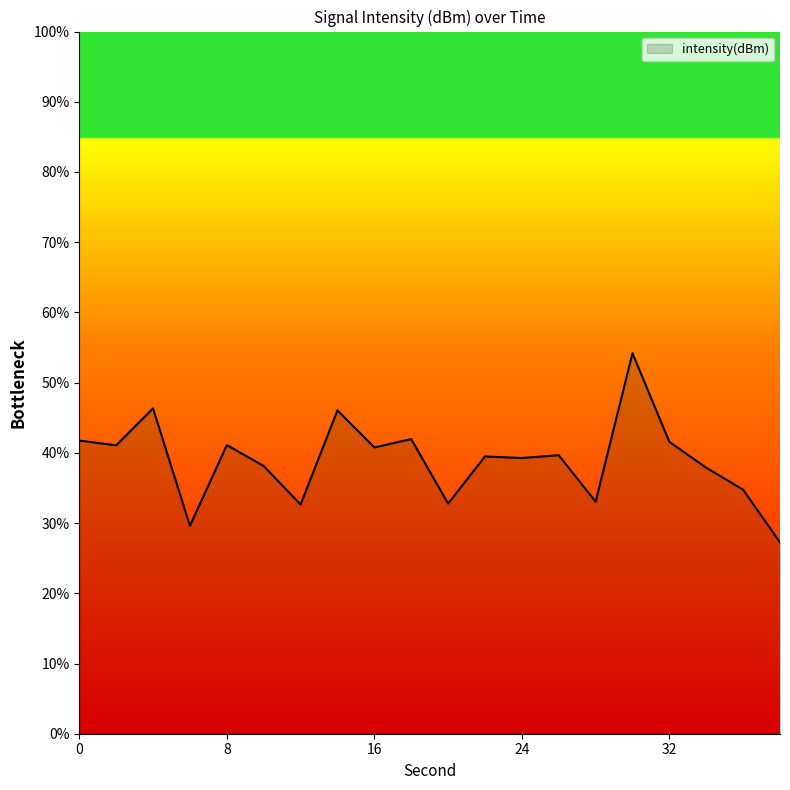

What is the maximum value shown in the chart?

54.2